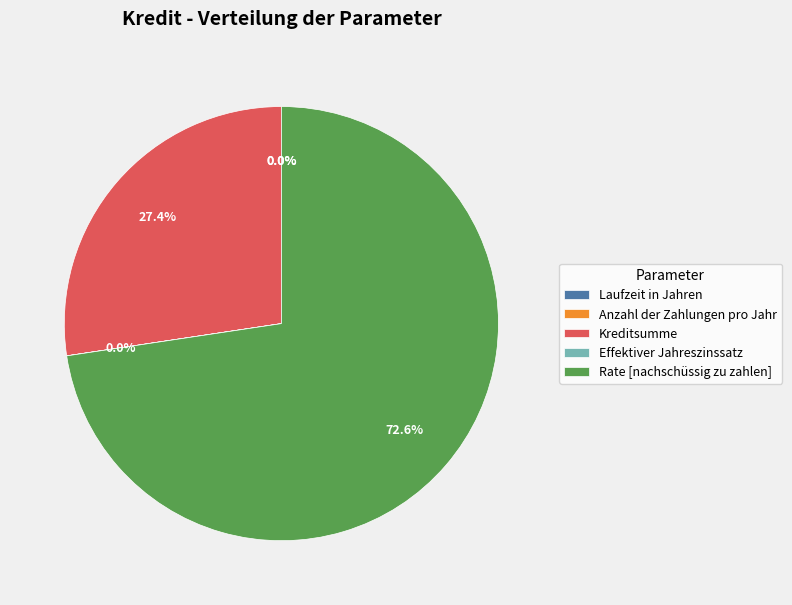

How much of the chart is everything except Effektiver Jahreszinssatz?

100.0%